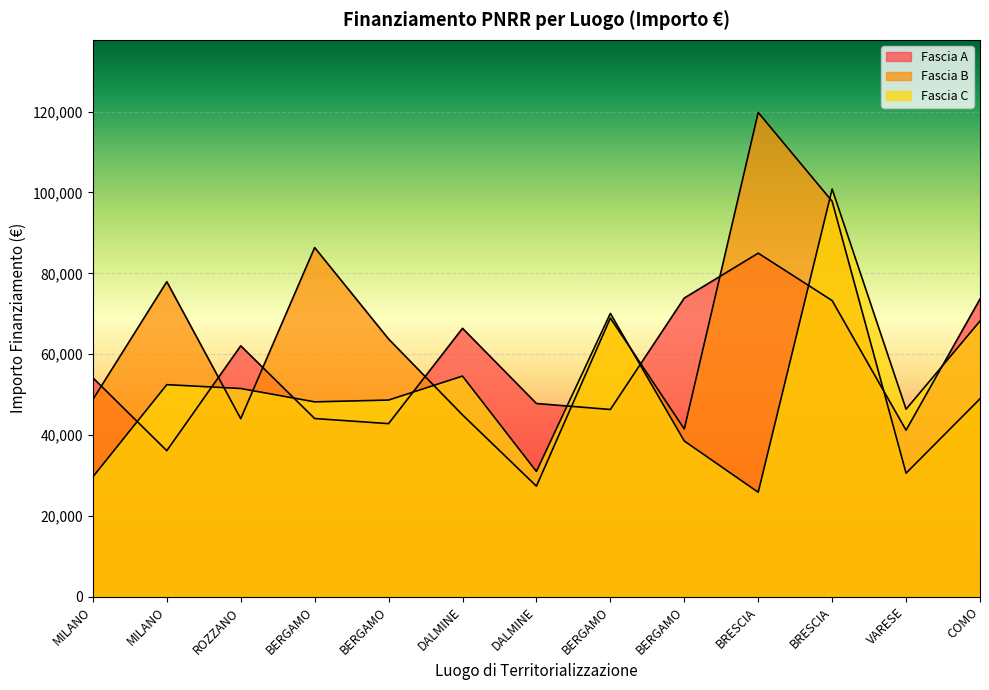

True or false: Fascia C and Fascia A intersect in this chart.

True